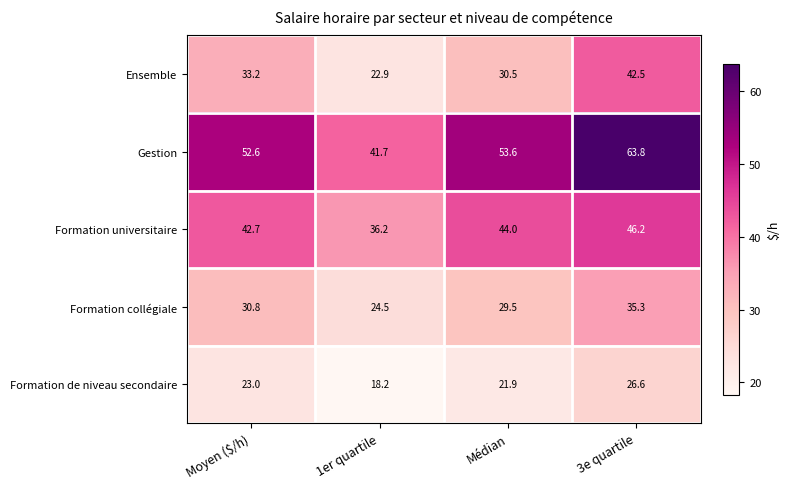

Reading right to left, list all the values displayed in this chart.

Ensemble: 3e quartile=42.5	Médian=30.5	1er quartile=22.9	Moyen ($/h)=33.2
Gestion: 3e quartile=63.8	Médian=53.6	1er quartile=41.7	Moyen ($/h)=52.6
Formation universitaire: 3e quartile=46.2	Médian=44.0	1er quartile=36.2	Moyen ($/h)=42.7
Formation collégiale: 3e quartile=35.3	Médian=29.5	1er quartile=24.5	Moyen ($/h)=30.8
Formation de niveau secondaire: 3e quartile=26.6	Médian=21.9	1er quartile=18.2	Moyen ($/h)=23.0